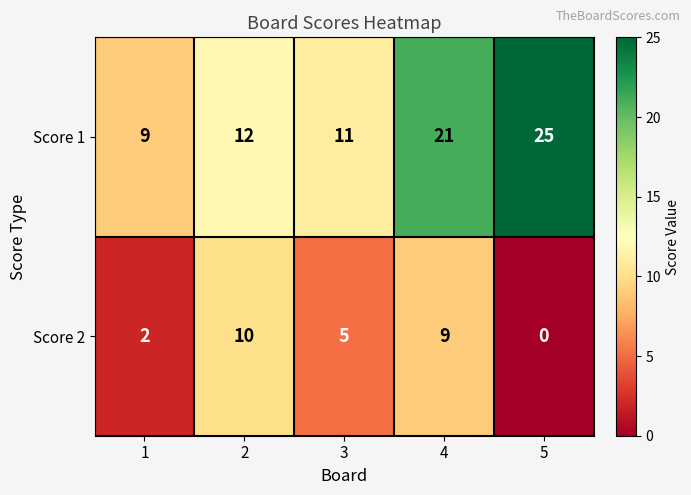

Rank the series at 2 from highest to lowest value.

Score 1, Score 2